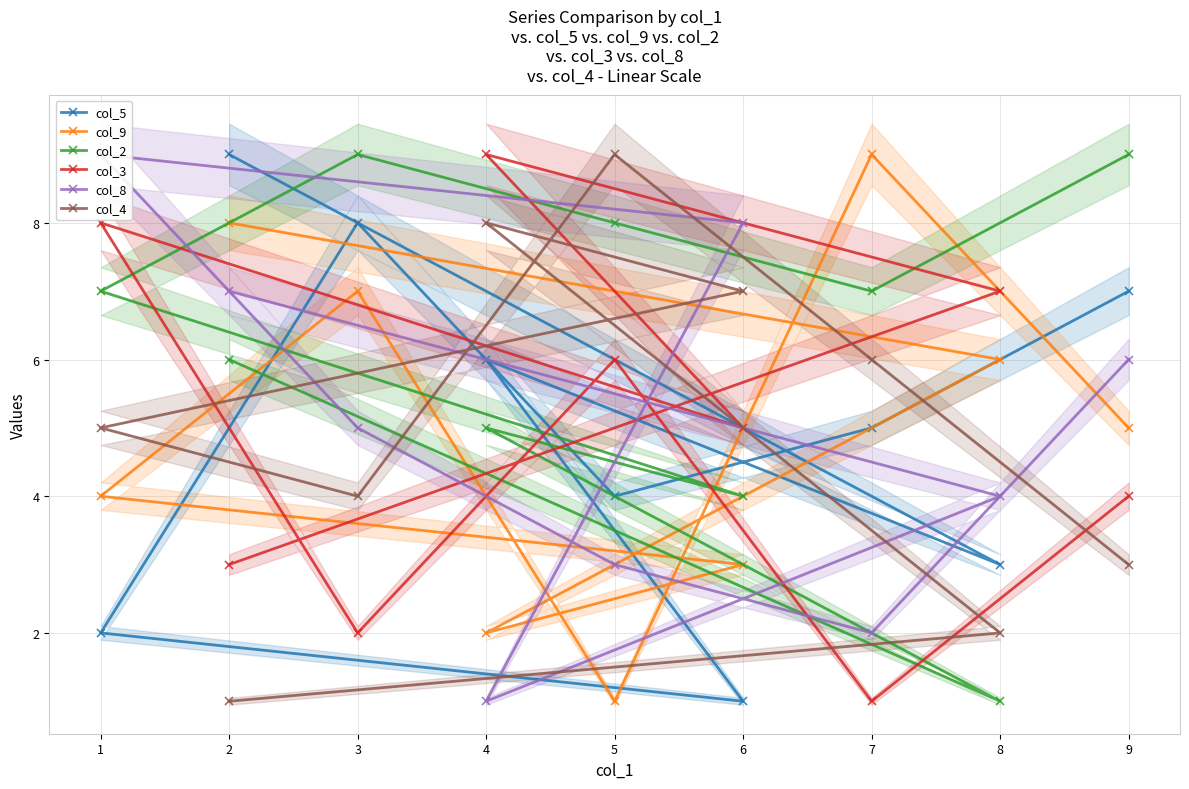

At which label does col_5 reach its minimum?

6